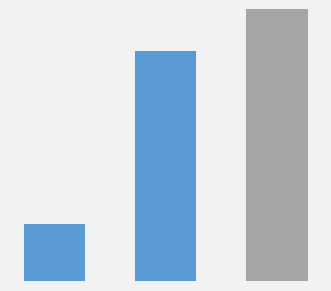

Are the bars grouped side by side (vs. stacked)?

No